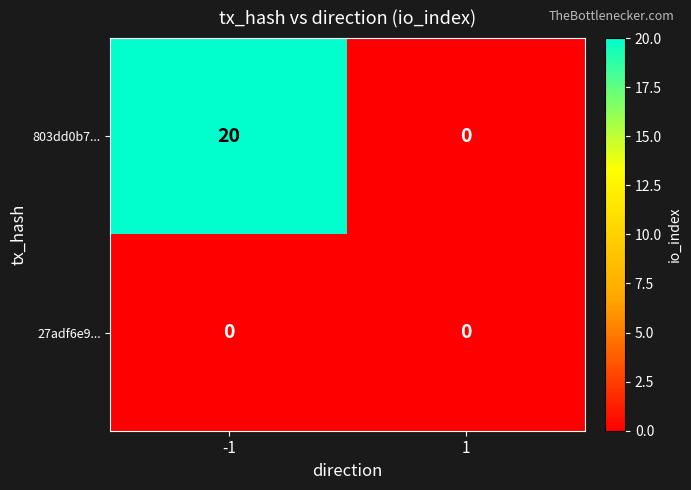

Rank the series by their average value, from highest to lowest.

803dd0b7..., 27adf6e9...